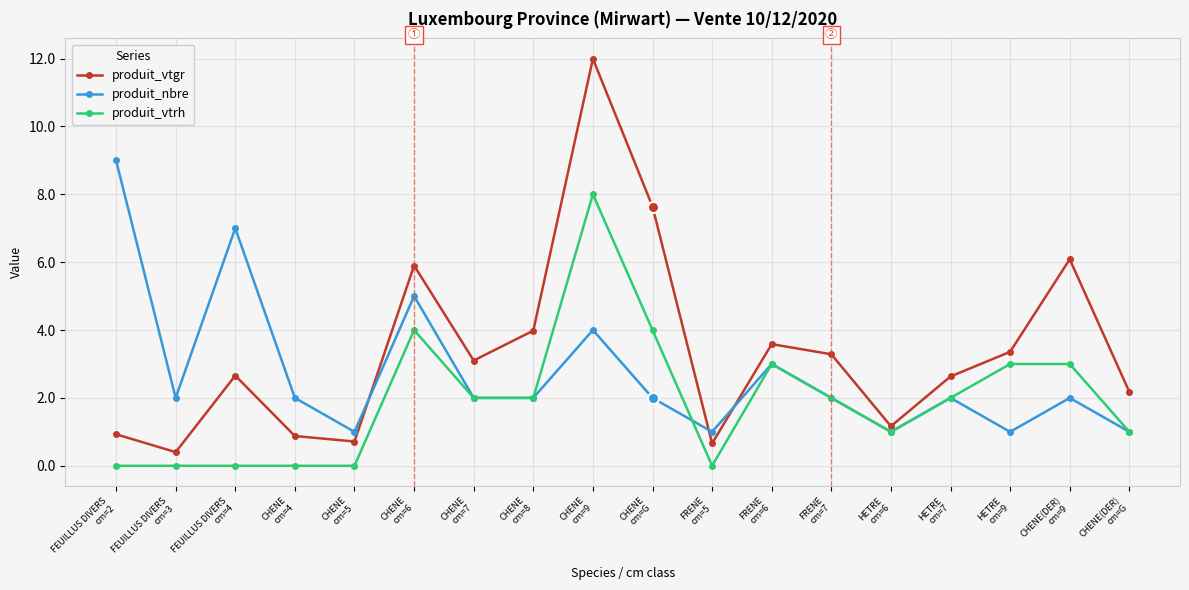

Rank the series by their maximum value, from highest to lowest.

produit_vtgr, produit_nbre, produit_vtrh